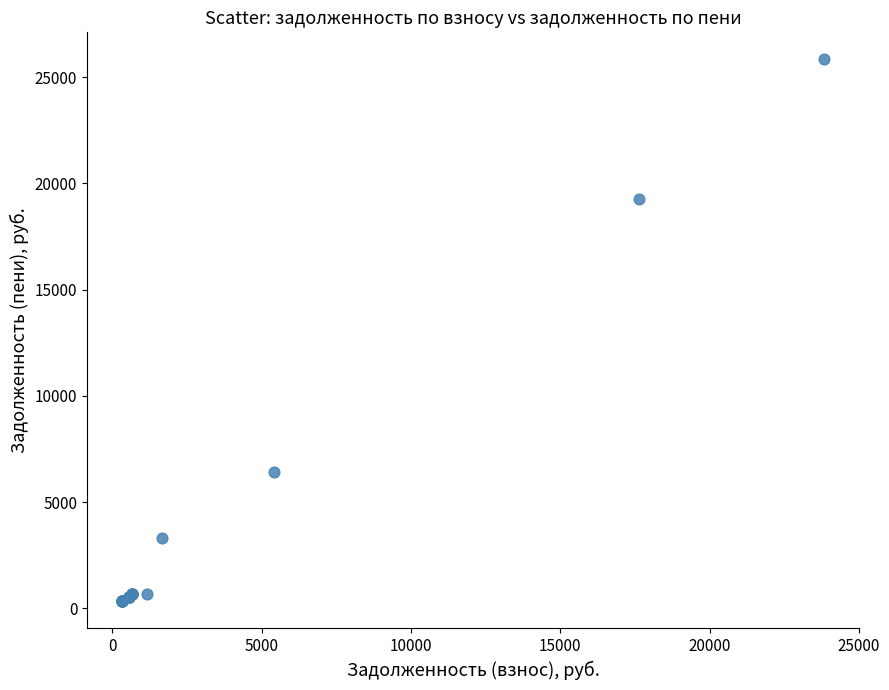

What Y value in the scatter plot is closest to 13084?

19292.5